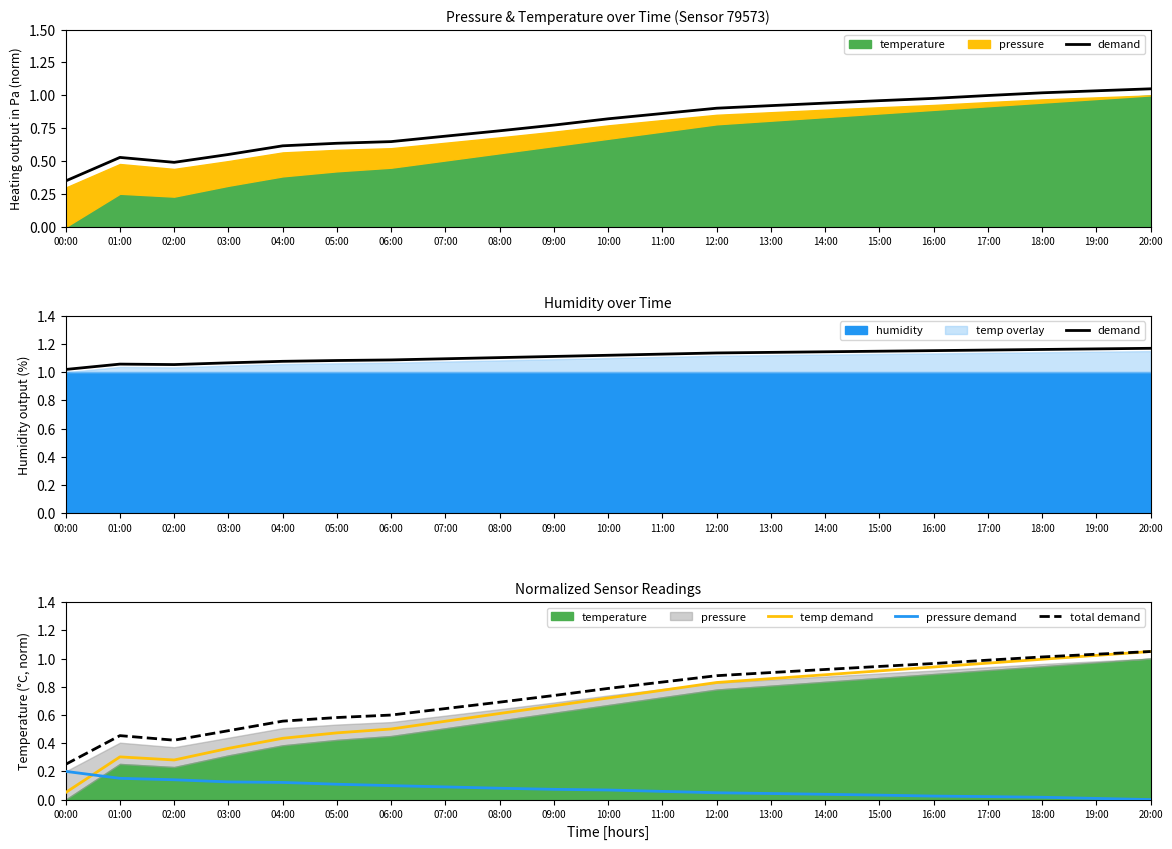

Which series has the largest range (max minus min)?

temp demand